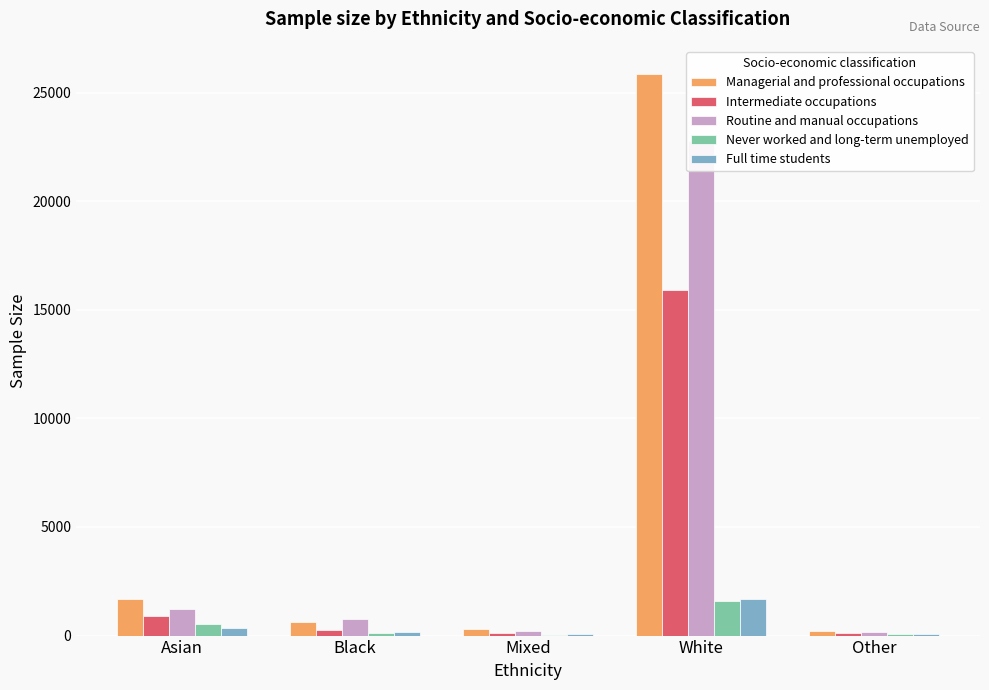

The value of Routine and manual occupations at Asian is 675. True or false?

False